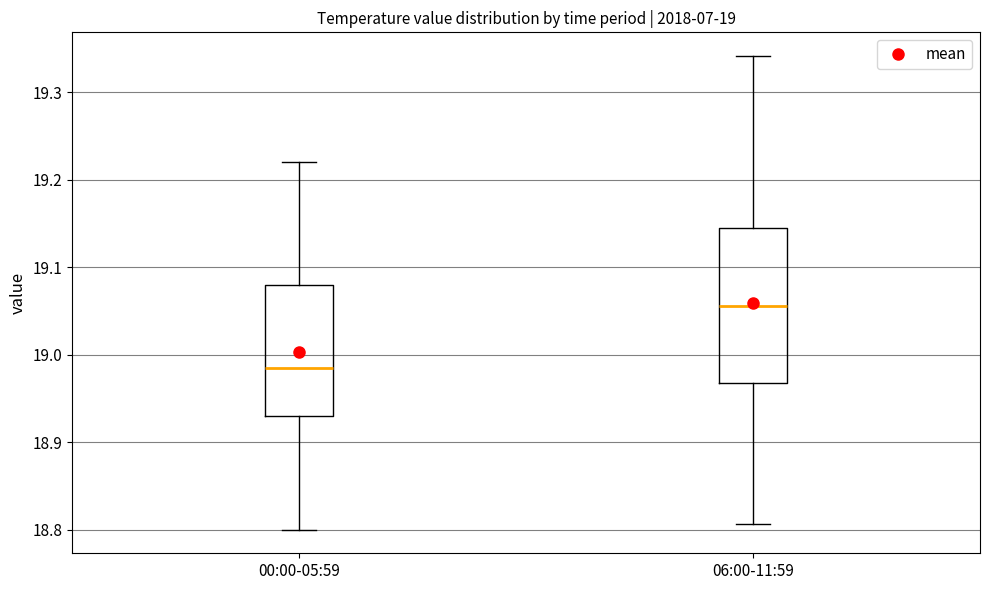

Which box has the lowest median line?

00:00-05:59